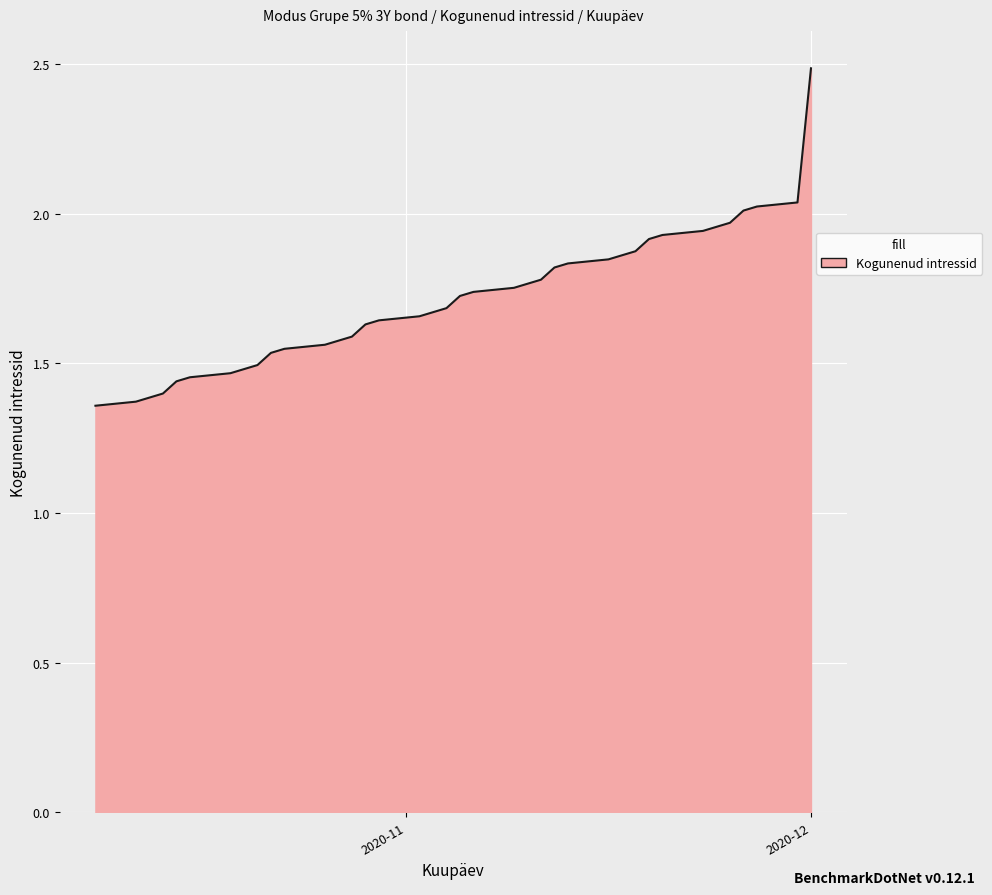

What is the greatest value displayed?

2.5